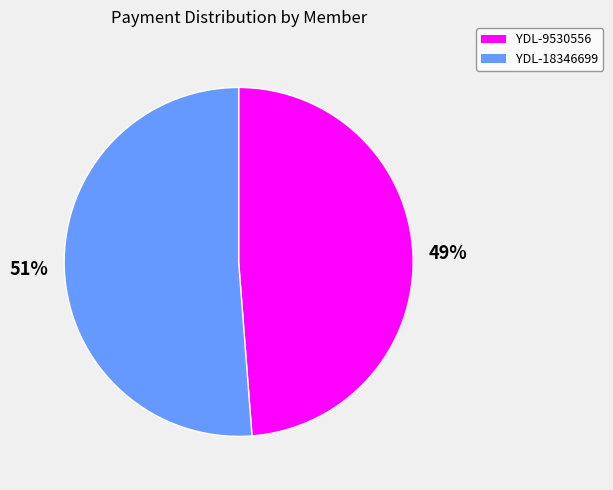

What is the smallest slice in the pie chart?

YDL-9530556